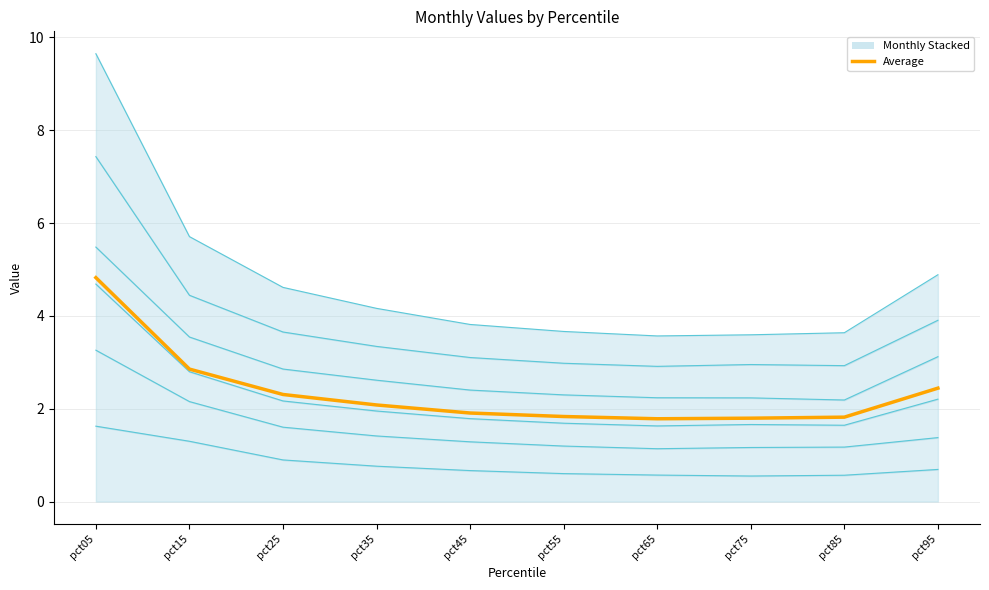

Rank the categories by value from lowest to highest.

pct65, pct75, pct85, pct55, pct45, pct35, pct25, pct95, pct15, pct05